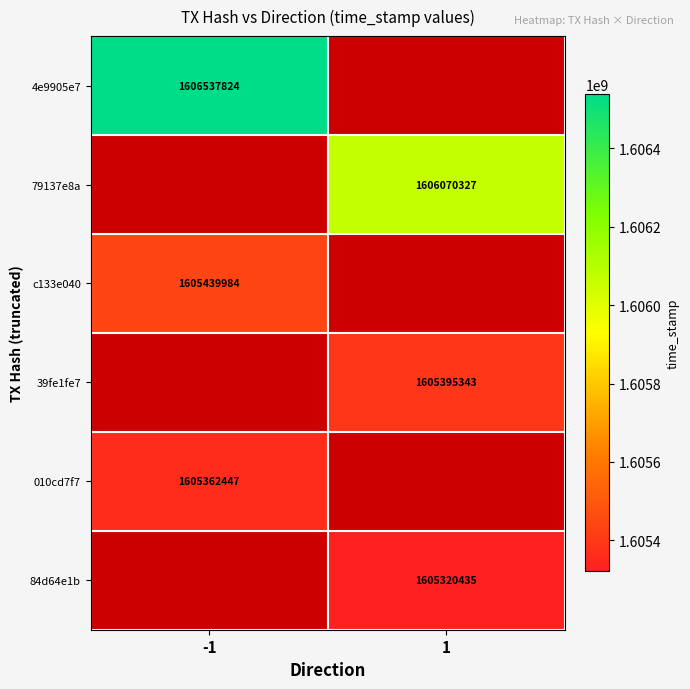

The 39fe1fe7 series shows 1605395343 at 1. True or false?

True